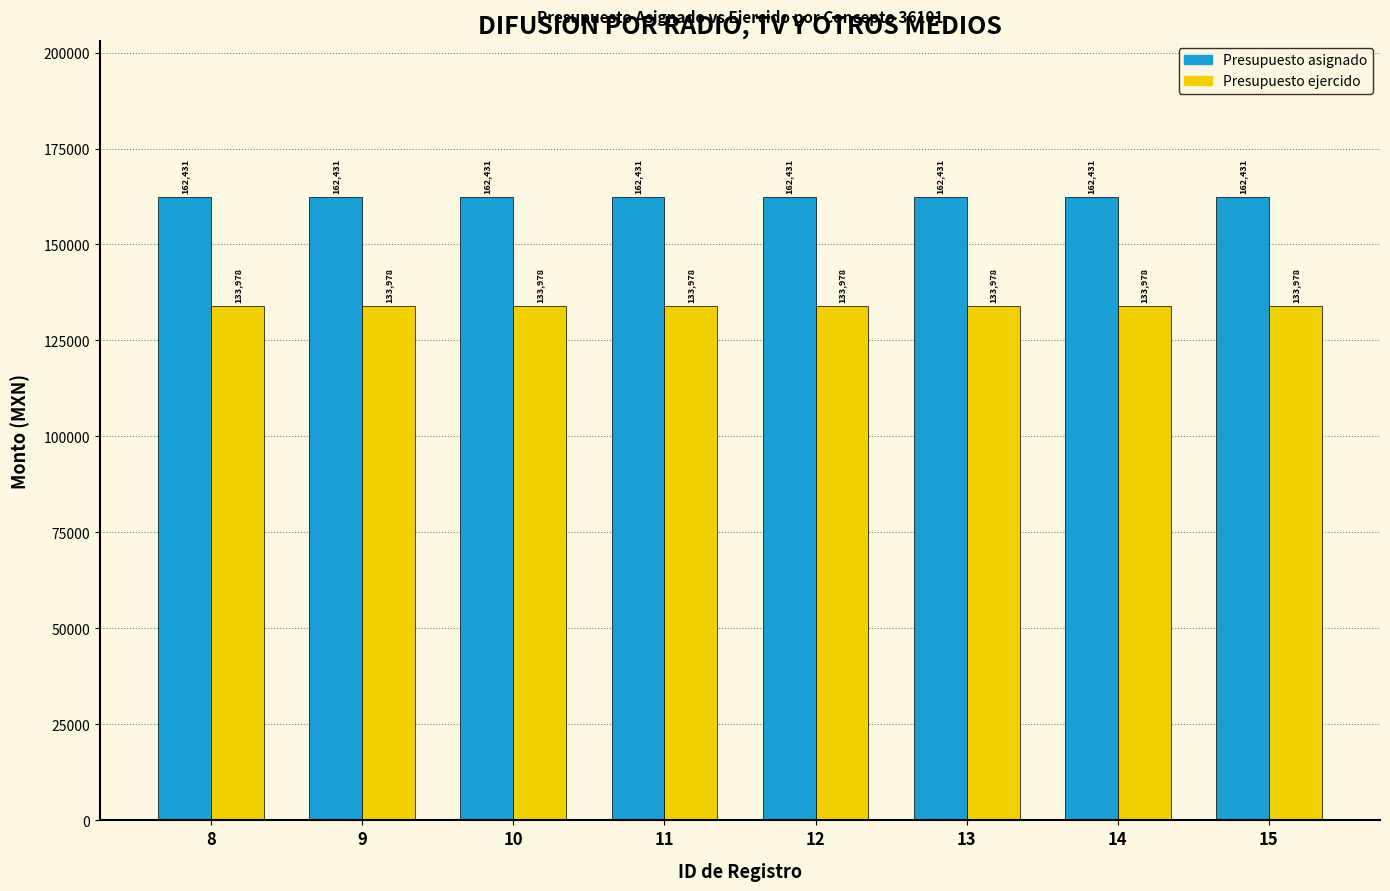

What is the spread (max minus min) of values at 15?

28453.0